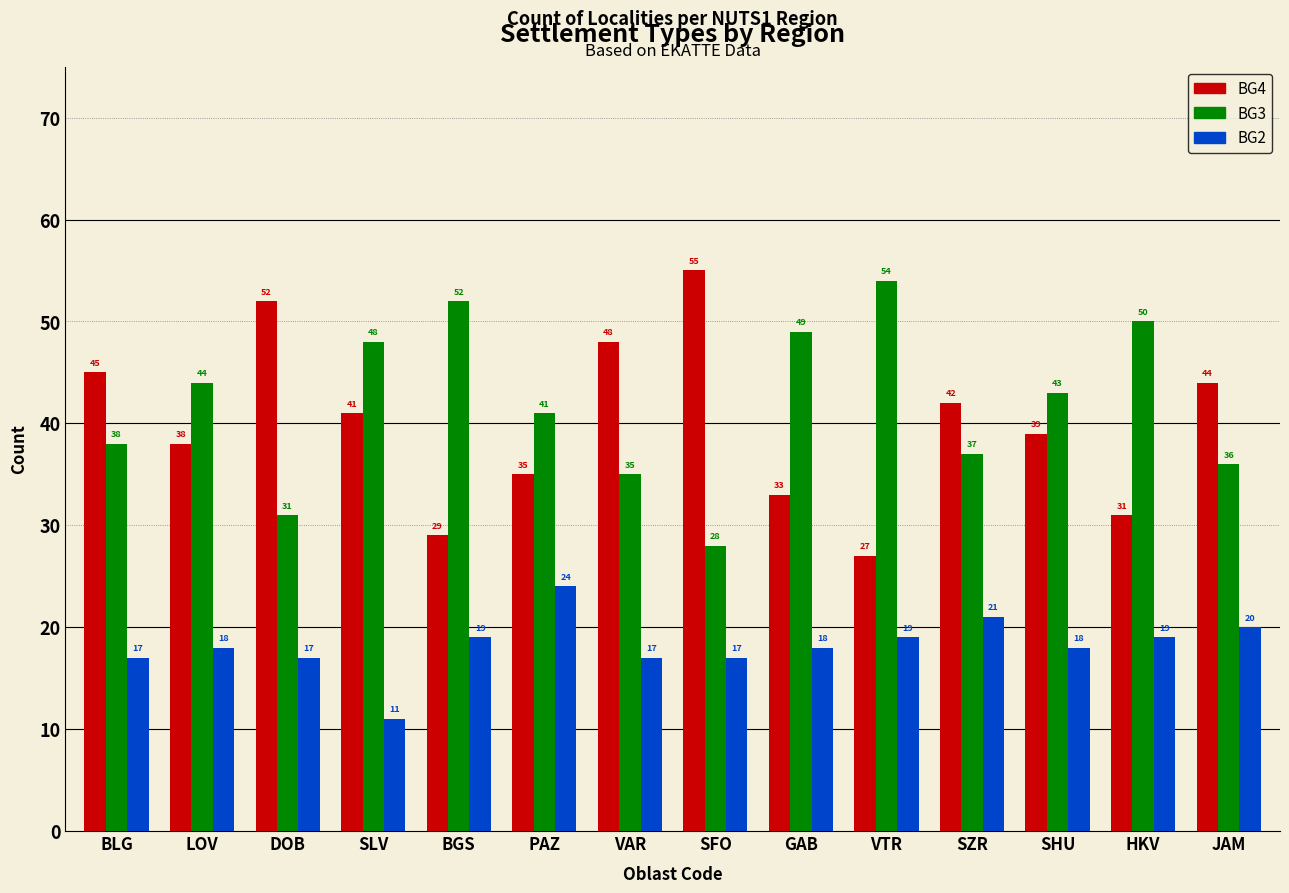

How many groups of bars are there?

14